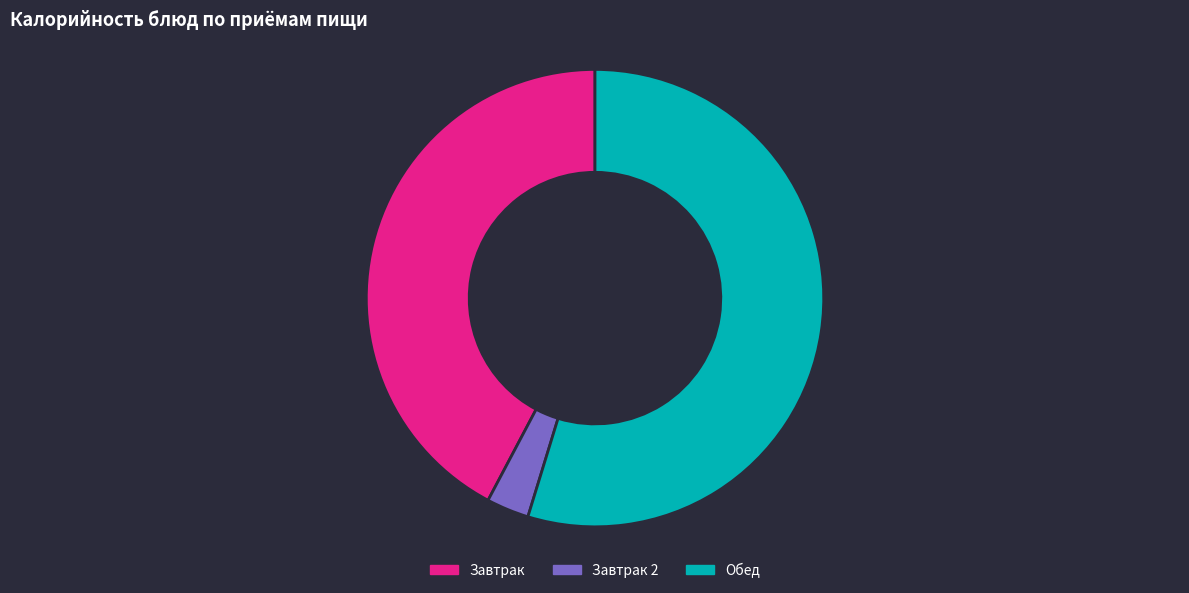

How many segments does this pie chart have?

3